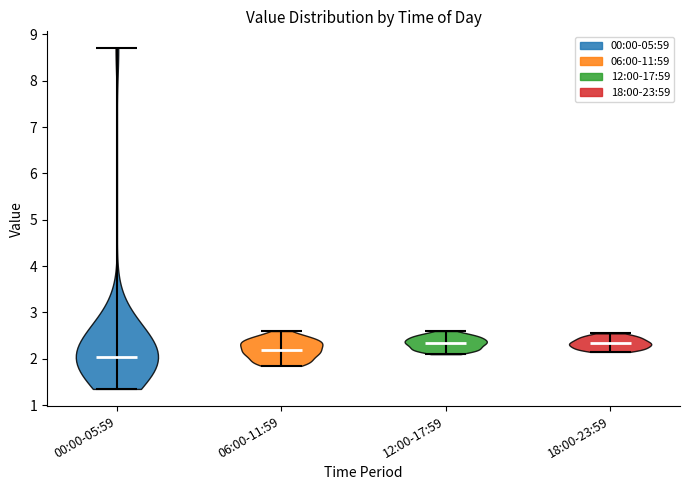

Reading left to right, read every violin against the y-axis: where its median line is, and the lowest and highest points it reaches. The values are not printed on the chart, so give them approximately, as read against the axis.

00:00-05:59: median line 2.0, lowest point 1.4, highest point 8.7
06:00-11:59: median line 2.2, lowest point 1.9, highest point 2.6
12:00-17:59: median line 2.4, lowest point 2.1, highest point 2.6
18:00-23:59: median line 2.3, lowest point 2.2, highest point 2.6